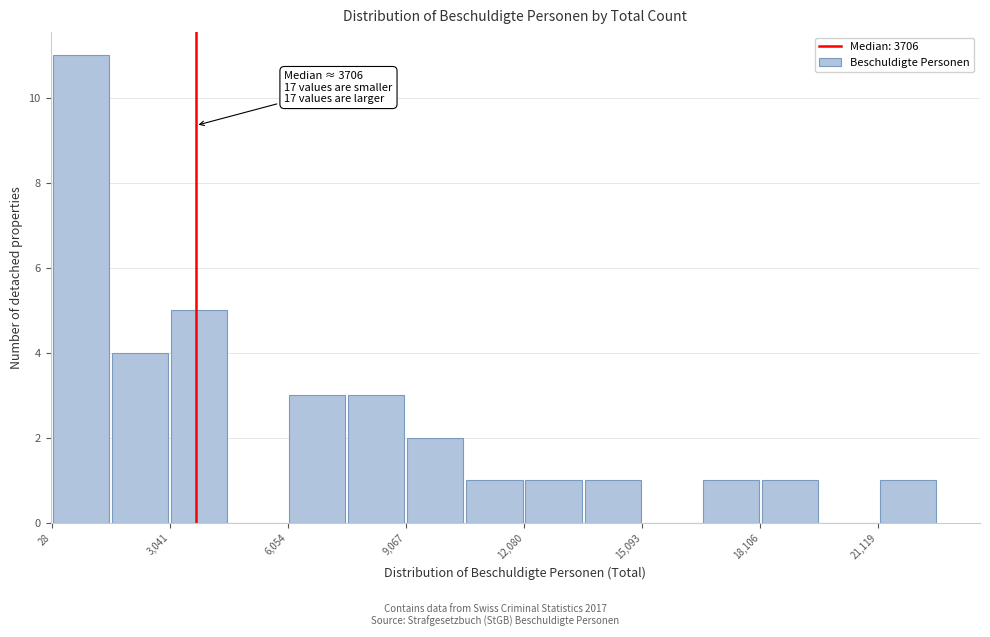

Around what value on the x-axis is the tallest bar? Give the approximate position of its centre, as read against the axis.

1000